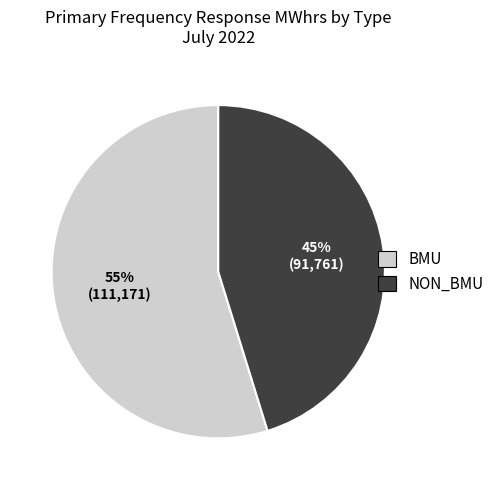

How many segments does this pie chart have?

2